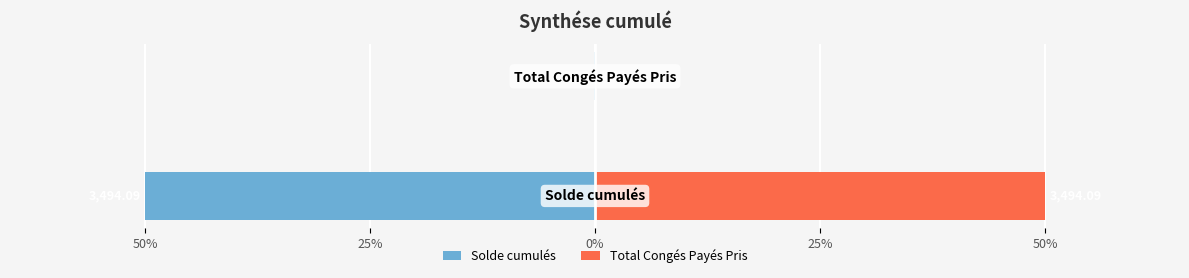

Is the value of Total Congés Payés Pris at 50% greater than the value of Solde cumulés at 25%?

Yes